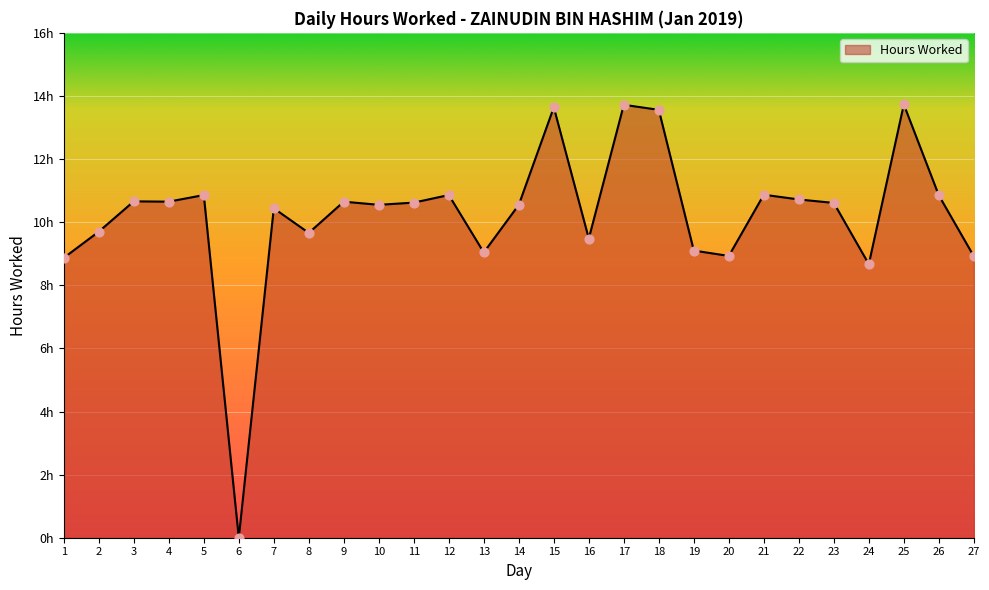

Between 8 and 2, which is larger?

2